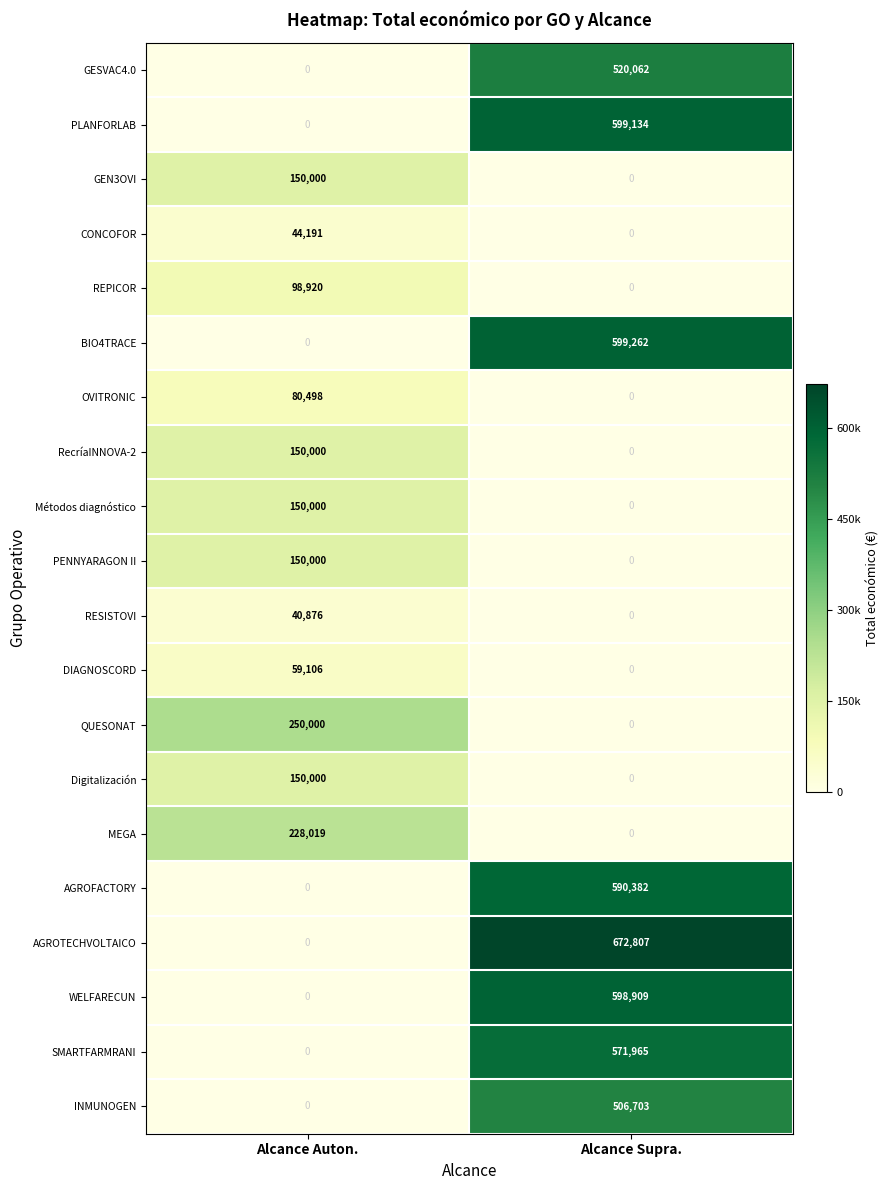

The CONCOFOR series shows 44191 at Alcance Auton.. True or false?

True